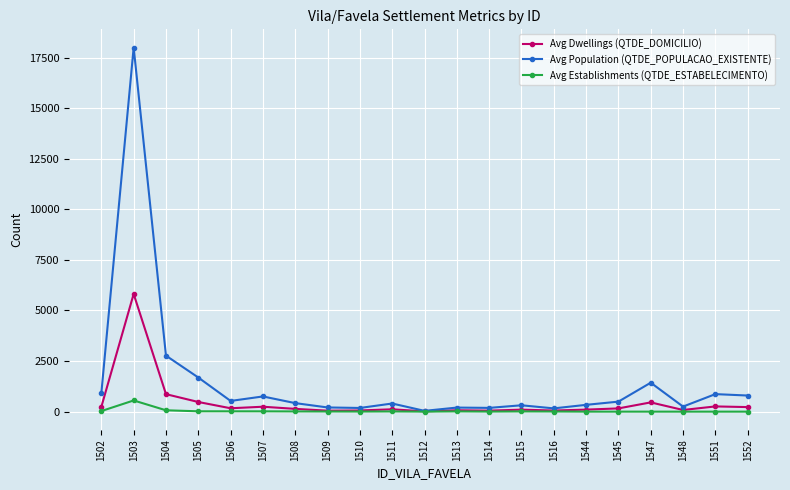

Which series has the largest range (max minus min)?

Avg Population (QTDE_POPULACAO_EXISTENTE)